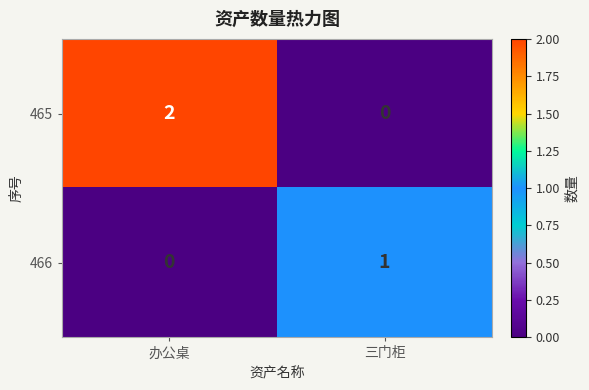

Rank the categories by 466 value from highest to lowest.

三门柜, 办公桌